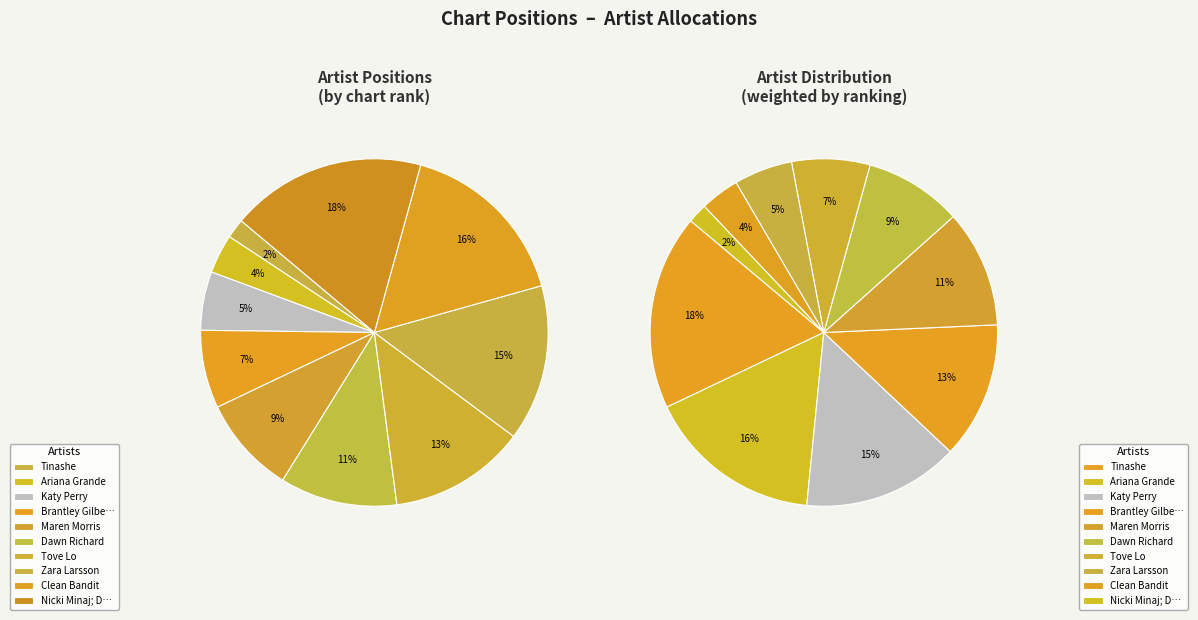

What is the largest slice in the pie chart?

Nicki Minaj; Drake; Lil Wayne